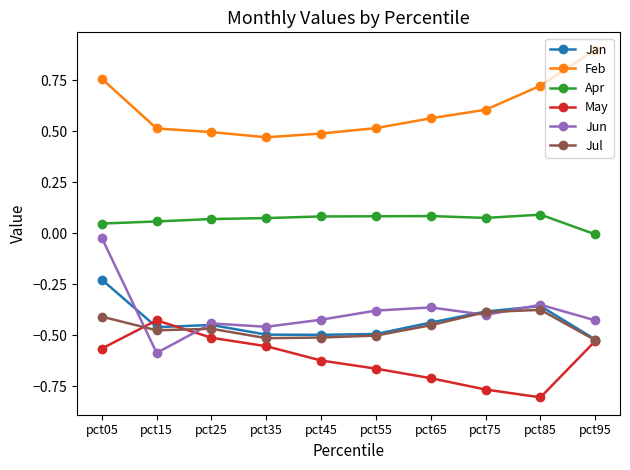

True or false: Apr and May intersect in this chart.

False